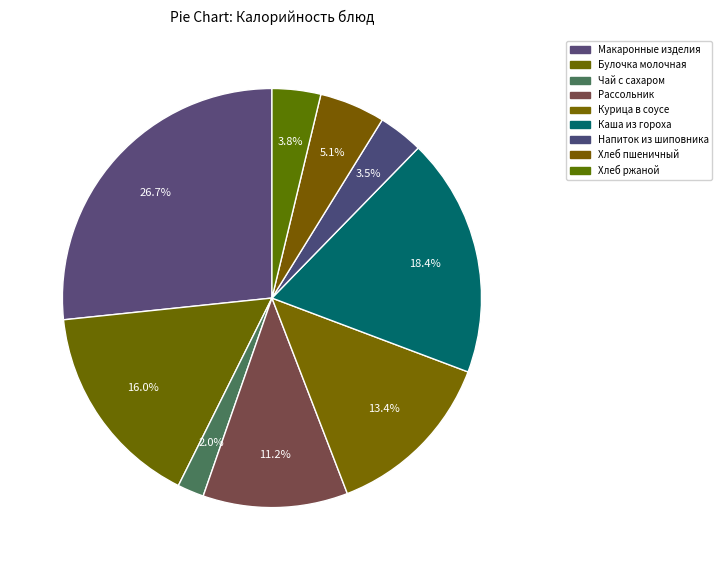

Count the number of slices in the pie.

9